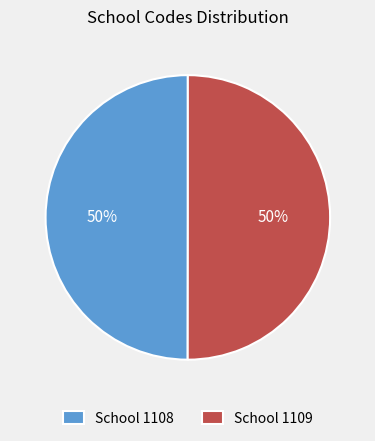

Approximately how many times larger is the value at School 1108 compared to School 1109?

1.0